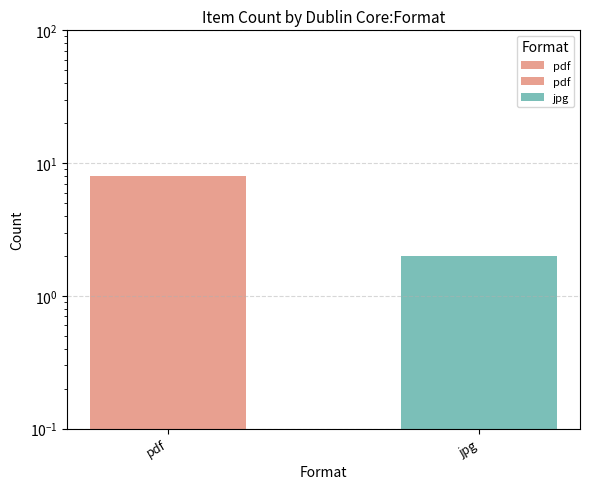

List the labels in order of value, smallest first.

jpg, pdf